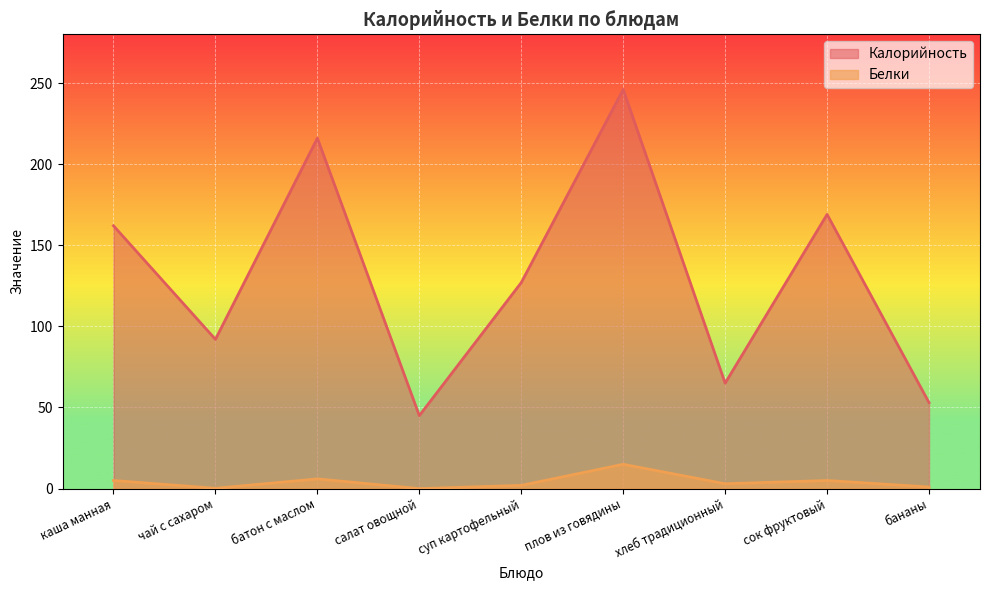

What value does the Калорийность series have at суп картофельный?

127.0